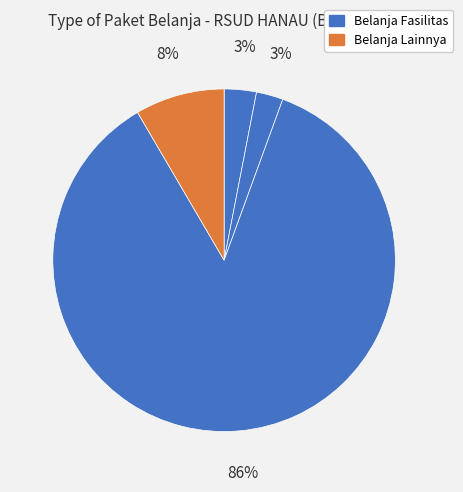

How many slices are in this pie chart?

4